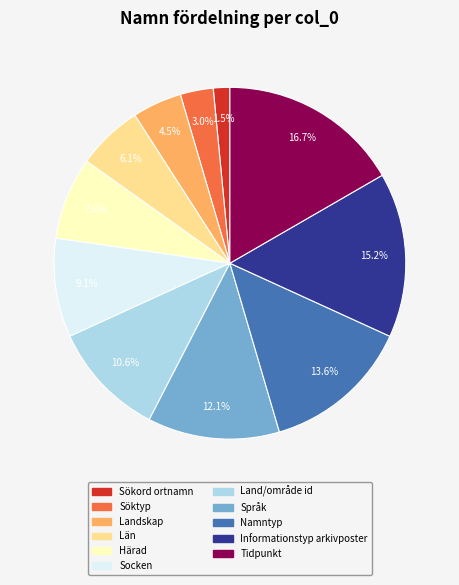

What portion of the pie excludes Informationstyp arkivposter?

84.8%